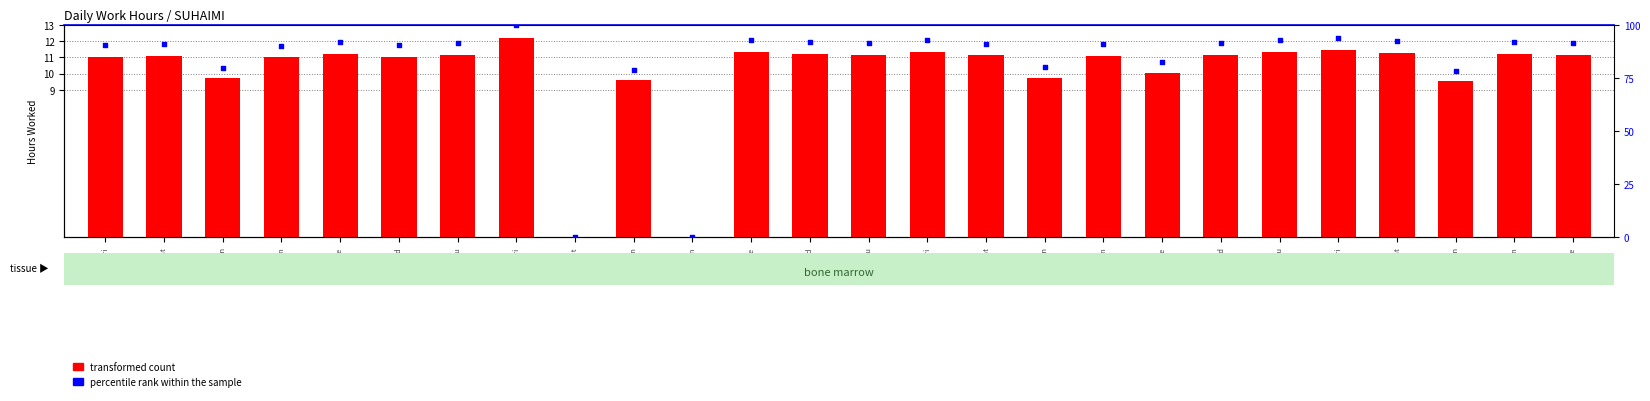

What are all the series names shown in the legend?

transformed count, percentile rank within the sample